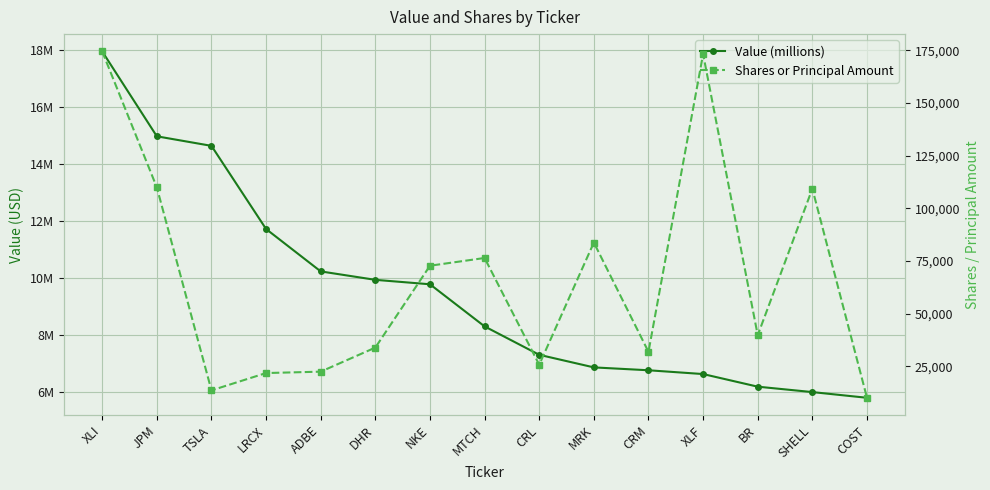

Where is Value (millions) nearest to the value 11883000?

LRCX